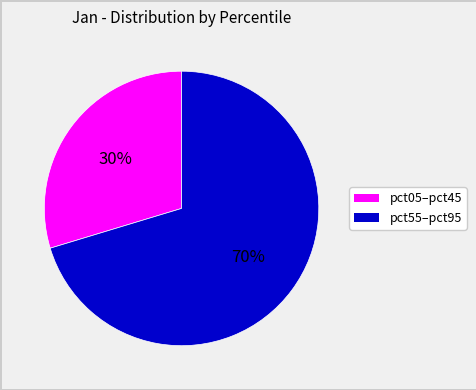

To the nearest percent, what is the average slice percentage?

50%